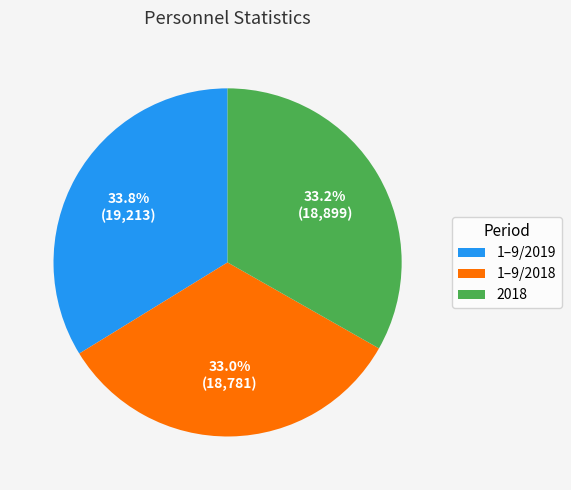

Does any single category account for the majority?

No